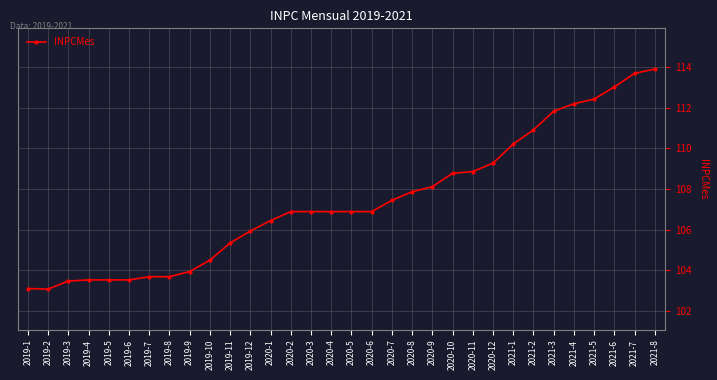

Count the number of values greater than 106.

20